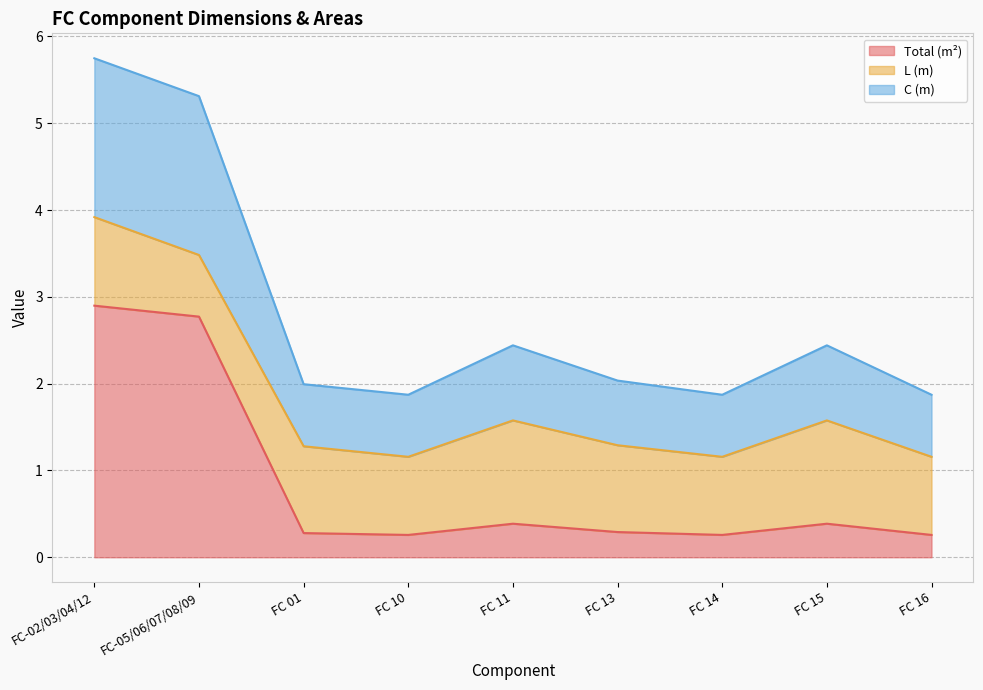

What are all the series names shown in the legend?

Total (m²), L (m), C (m)